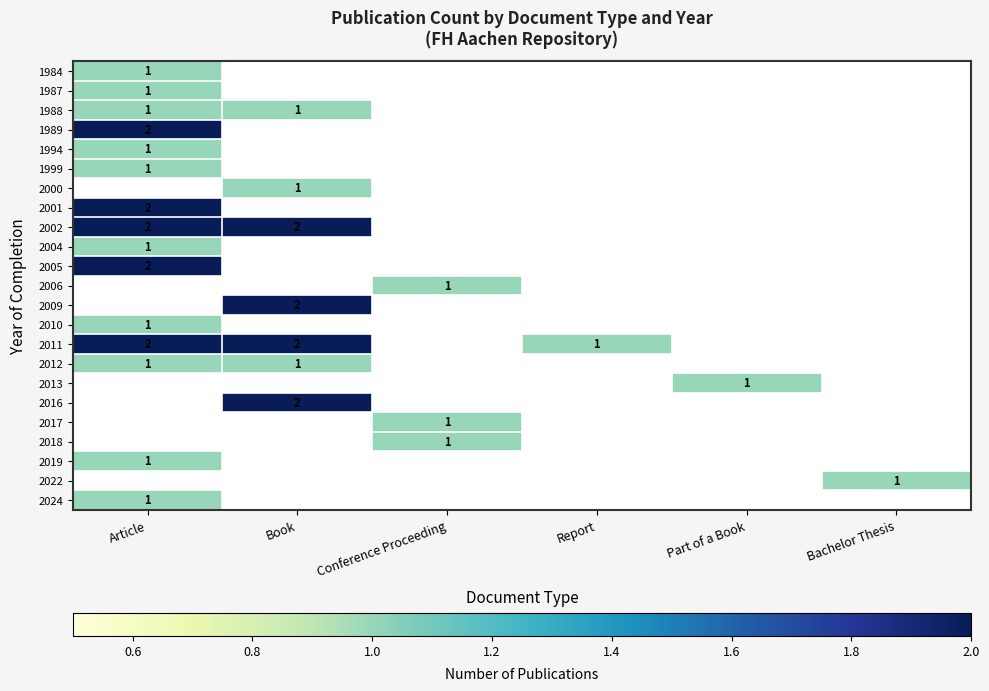

The value of 1987 at Article is 1. True or false?

True